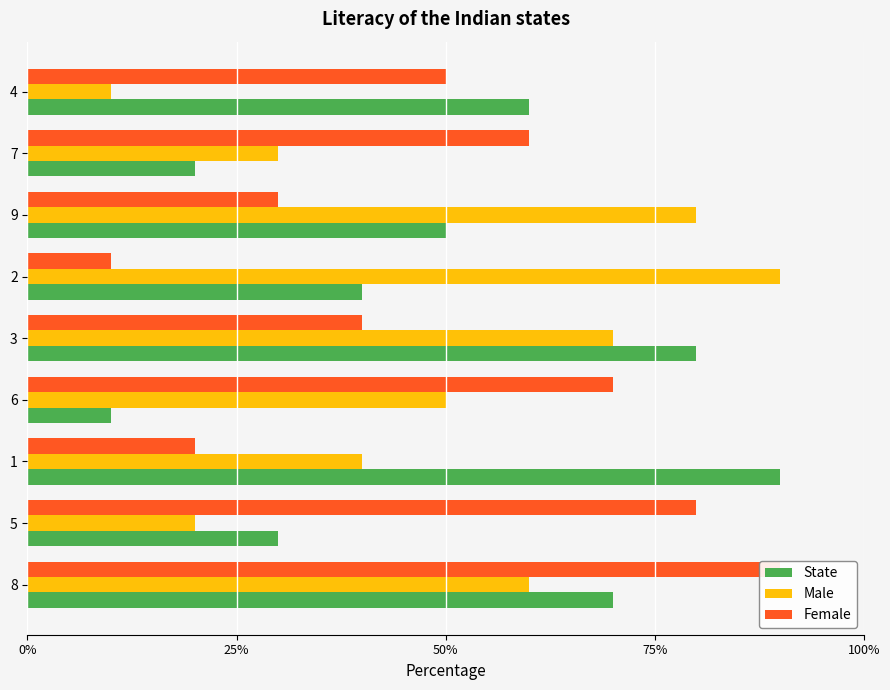

What is the sum of all Male values?

45